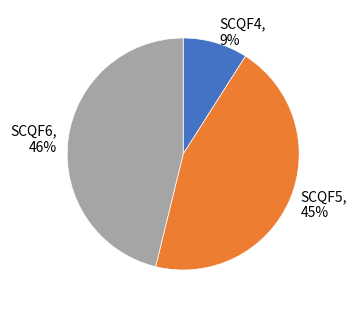

Is SCQF4 the majority of the pie?

No